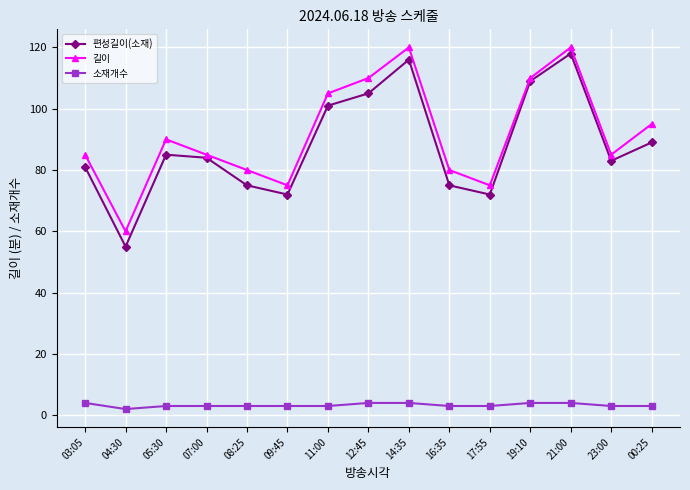

At how many categories does at least one series exceed 117?

2